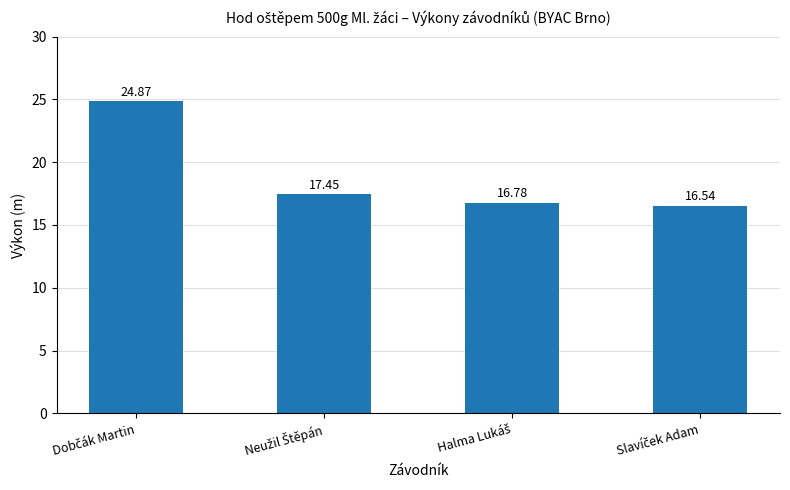

What is the sum of all values?

75.6